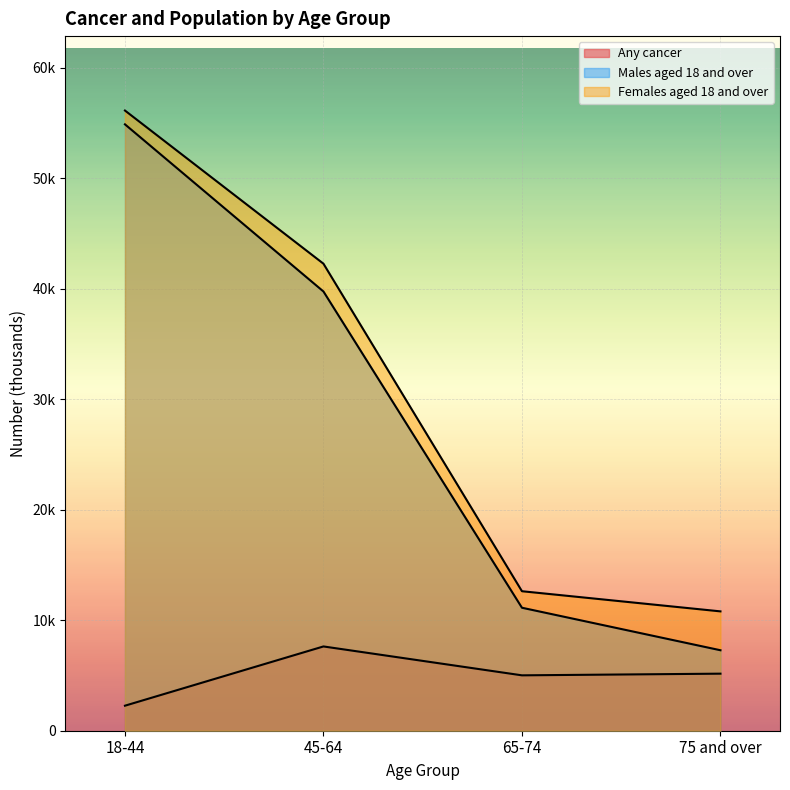

What is the minimum value for Any cancer?

2265